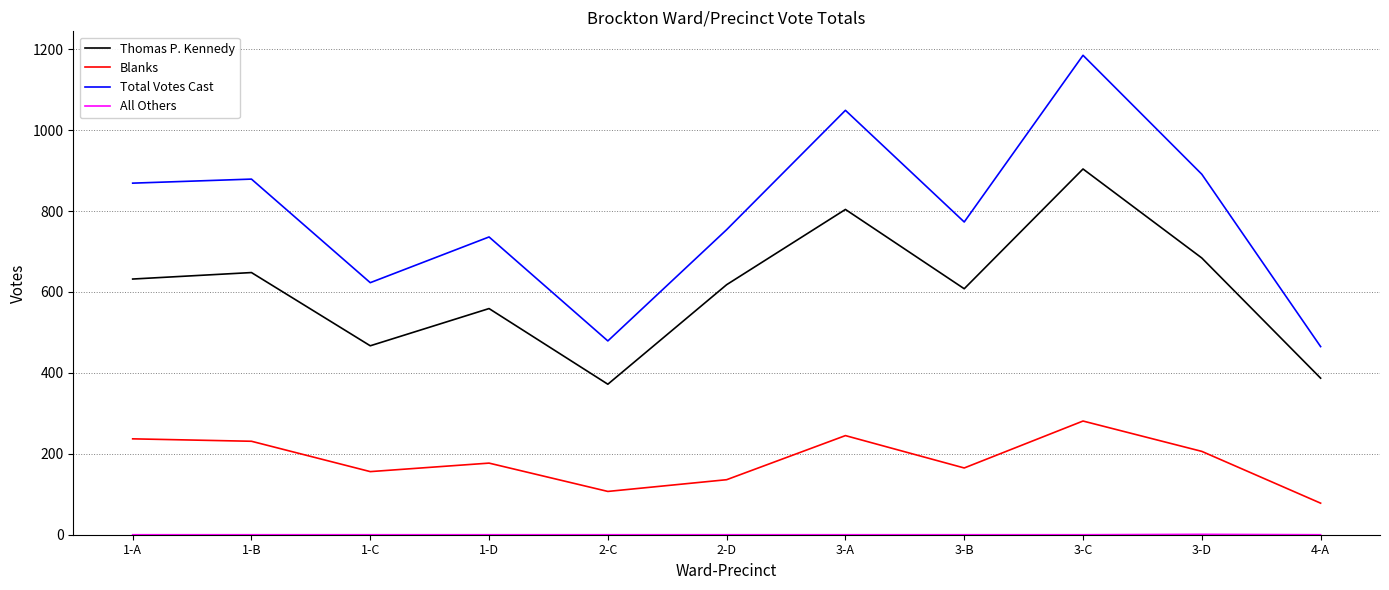

Which category has the lowest value in the Total Votes Cast series?

4-A